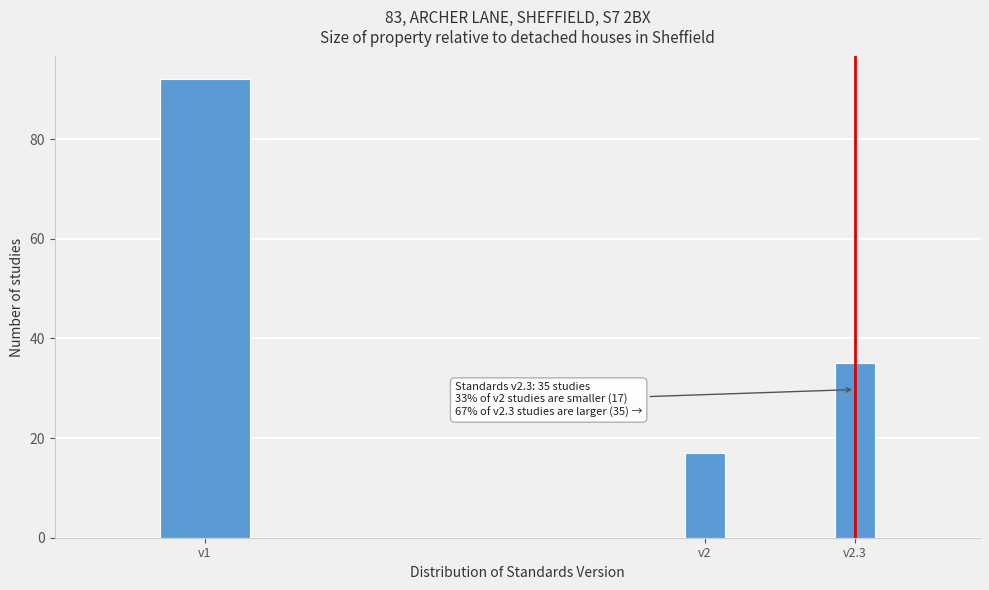

Reading left to right, list all the values displayed in this chart.

92	17	35